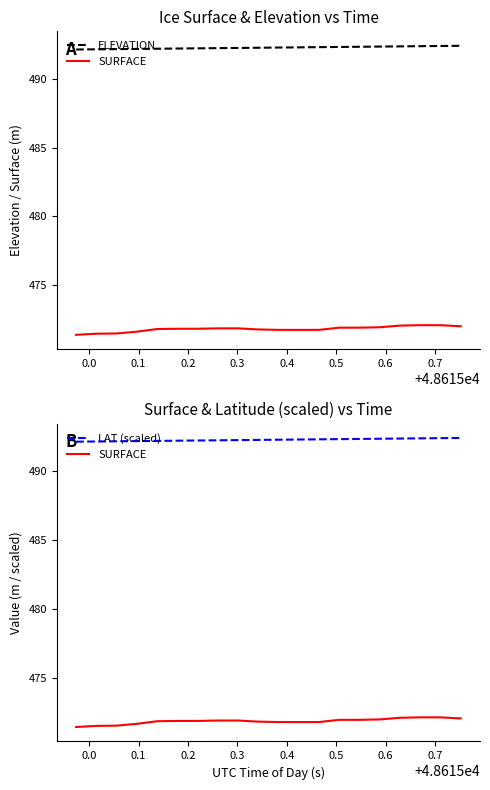

How many lines are shown in the chart?

3